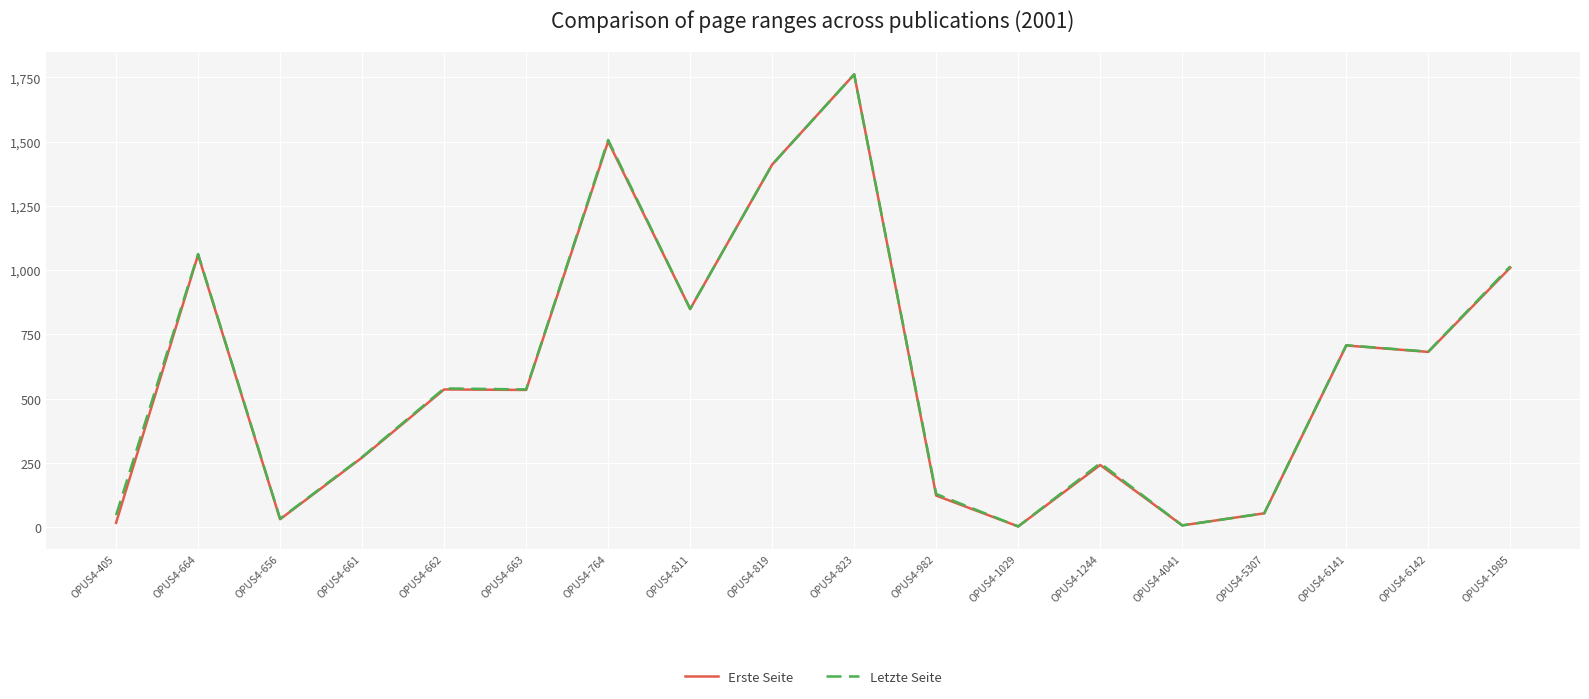

Which category has the highest value across all series?

OPUS4-823